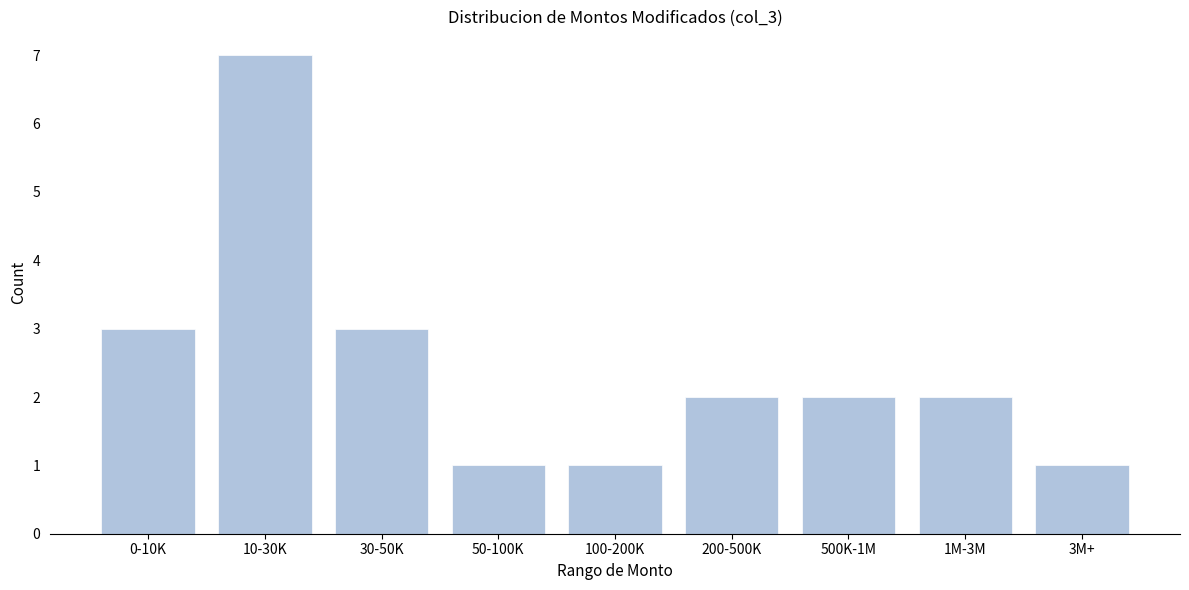

Reading left to right, transcribe all the data shown in this chart.

0-10K=3	10-30K=7	30-50K=3	50-100K=1	100-200K=1	200-500K=2	500K-1M=2	1M-3M=2	3M+=1